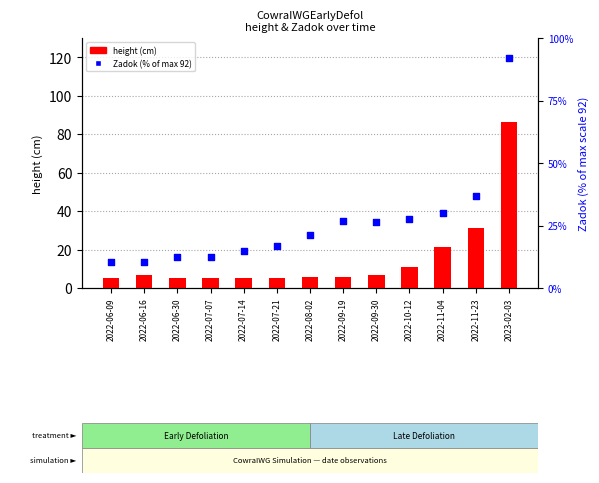

What are all the series names shown in the legend?

height, Zadok (% of max)